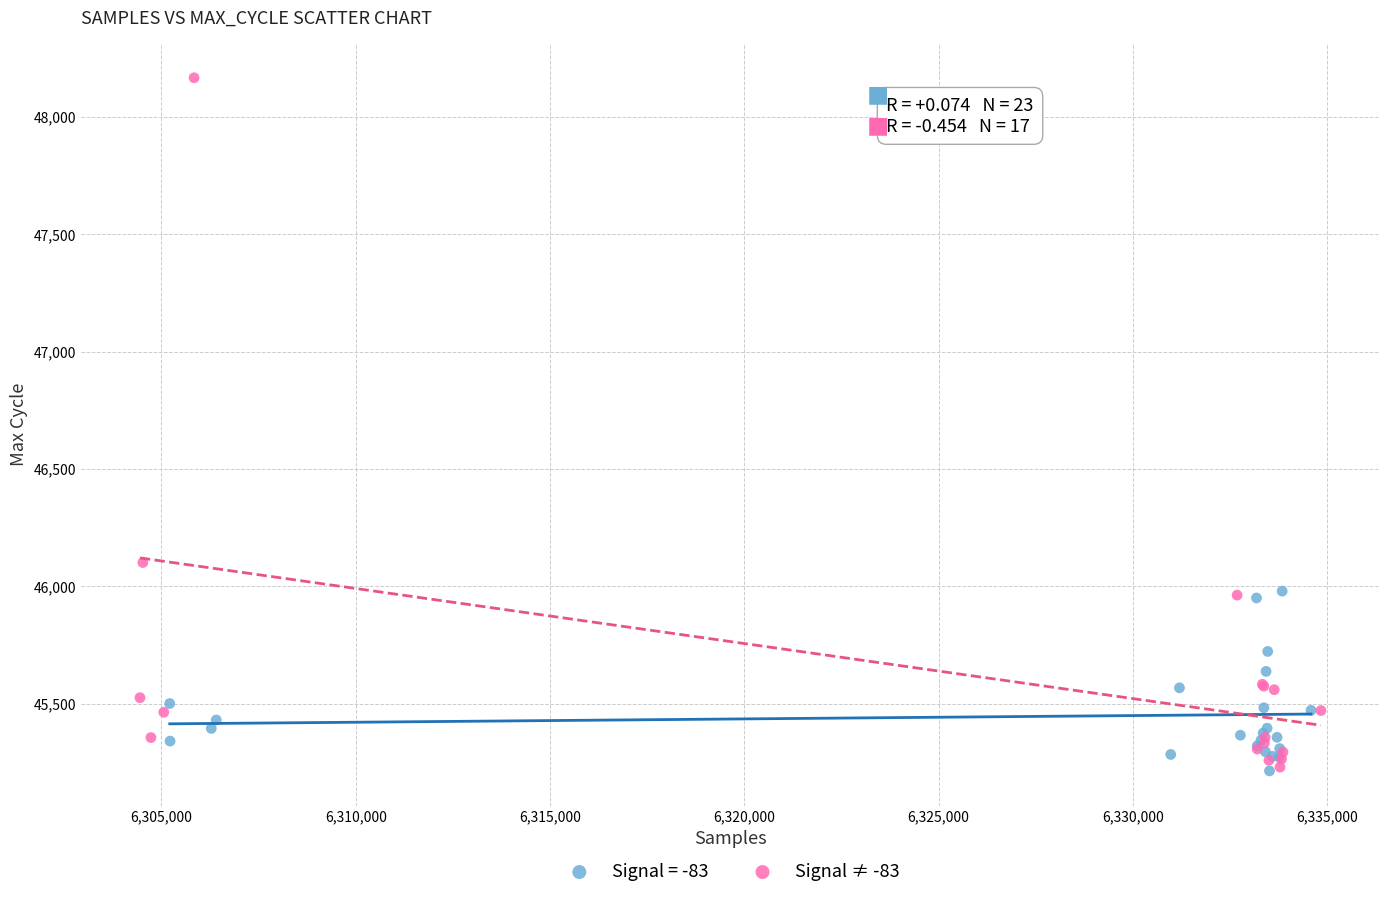

Which series has the widest spread of Y values?

Signal ≠ -83